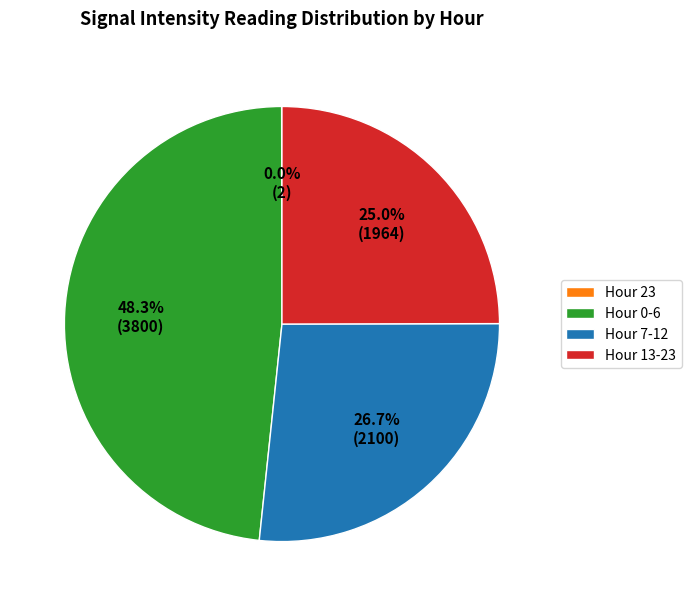

Do Hour 7-12 and Hour 0-6 together represent more than half of the pie?

Yes